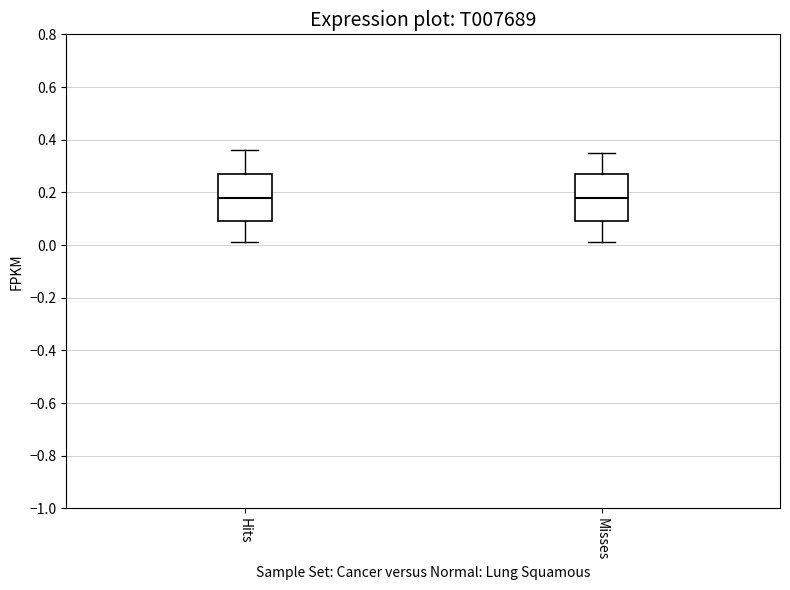

Reading left to right, transcribe this box plot: for each box, give where its median line is, the range the box spans, and where its two whiskers end, as read against the y-axis. The values are not printed on the chart, so give them approximately, as read against the axis.

Hits: median 0.18, box 0.10 to 0.28, whiskers 0.02 to 0.36
Misses: median 0.18, box 0.10 to 0.28, whiskers 0.02 to 0.36